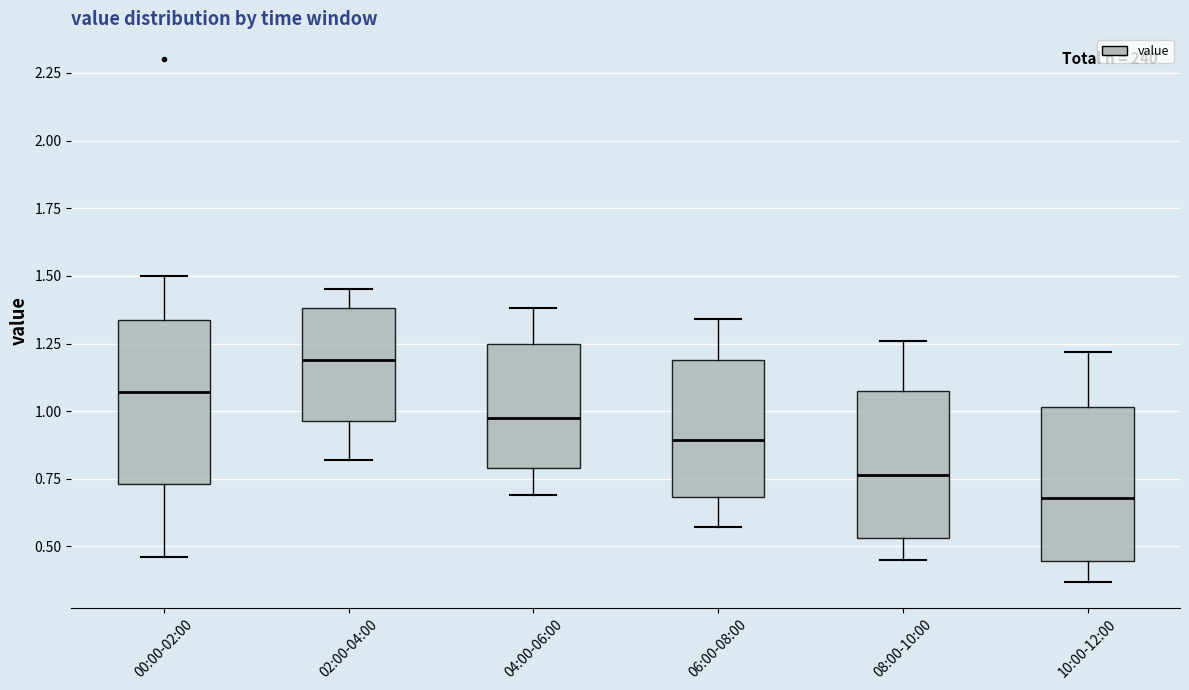

Where is the upper edge of the box for 06:00-08:00 on the y-axis? The values are not printed on the chart, so give them approximately, as read against the axis.

1.20